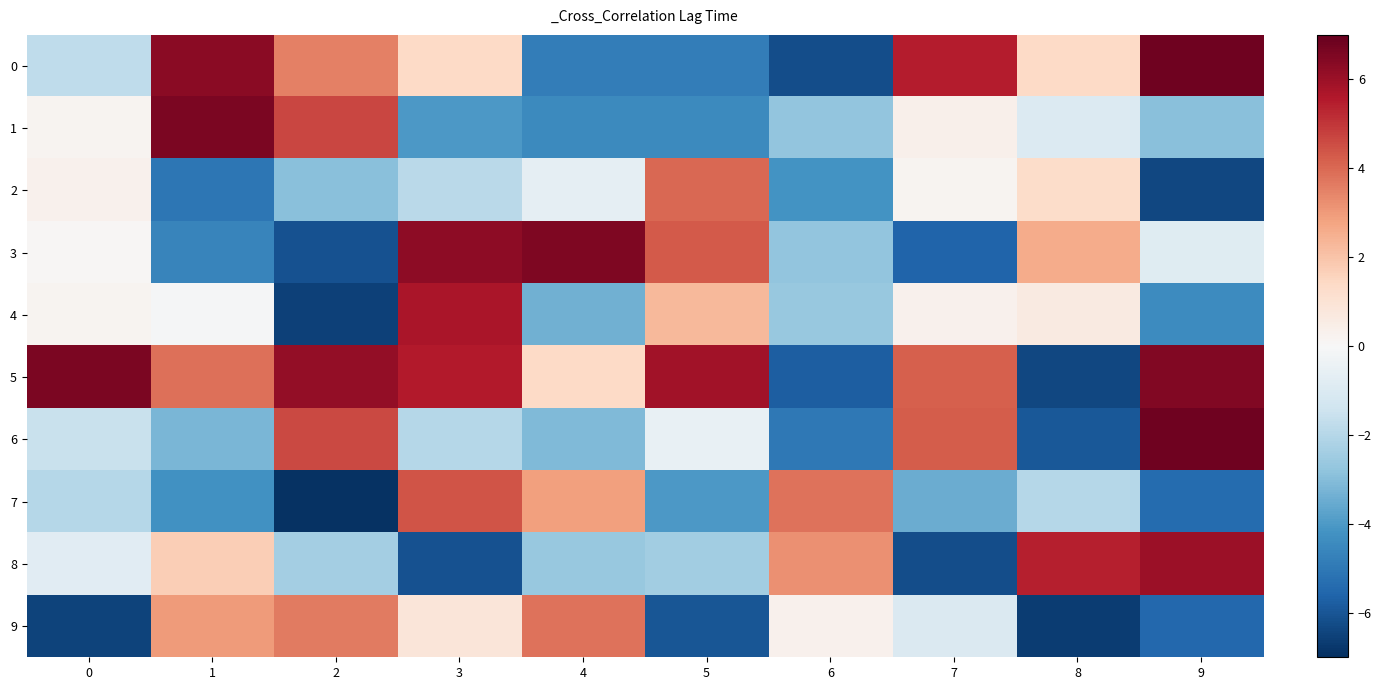

Reading left to right, what are all the values shown in this chart?

0: 0=-1.8	1=6.3	2=3.5	3=1.4	4=-4.8	5=-4.8	6=-6.2	7=5.5	8=1.4	9=6.8
1: 0=0.2	1=6.6	2=4.7	3=-4.0	4=-4.5	5=-4.4	6=-2.7	7=0.3	8=-1.0	9=-2.9
2: 0=0.3	1=-5.0	2=-2.9	3=-1.9	4=-0.6	5=4.0	6=-4.2	7=0.2	8=1.3	9=-6.3
3: 0=0.1	1=-4.6	2=-6.1	3=6.3	4=6.5	5=4.3	6=-2.7	7=-5.6	8=2.6	9=-0.8
4: 0=0.2	1=-0.1	2=-6.5	3=5.7	4=-3.4	5=2.3	6=-2.6	7=0.3	8=0.7	9=-4.4
5: 0=6.6	1=3.9	2=6.2	3=5.5	4=1.4	5=5.9	6=-5.8	7=4.2	8=-6.4	9=6.5
6: 0=-1.6	1=-3.2	2=4.6	3=-2.0	4=-3.1	5=-0.5	6=-5.0	7=4.2	8=-6.0	9=6.8
7: 0=-2.0	1=-4.2	2=-6.9	3=4.4	4=2.9	5=-4.0	6=3.8	7=-3.5	8=-2.0	9=-5.4
8: 0=-0.8	1=1.7	2=-2.4	3=-6.1	4=-2.6	5=-2.4	6=3.2	7=-6.2	8=5.4	9=6.0
9: 0=-6.5	1=3.0	2=3.7	3=0.9	4=3.8	5=-6.0	6=0.3	7=-1.0	8=-6.6	9=-5.5